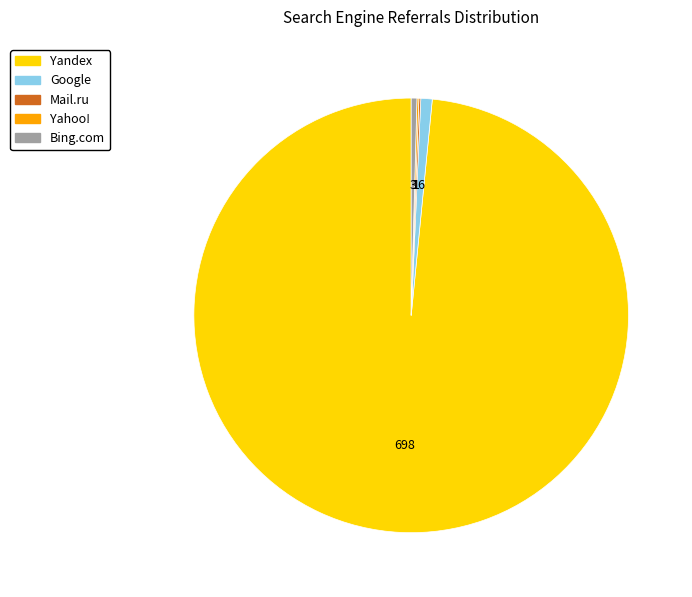

Does any single category account for the majority?

Yes